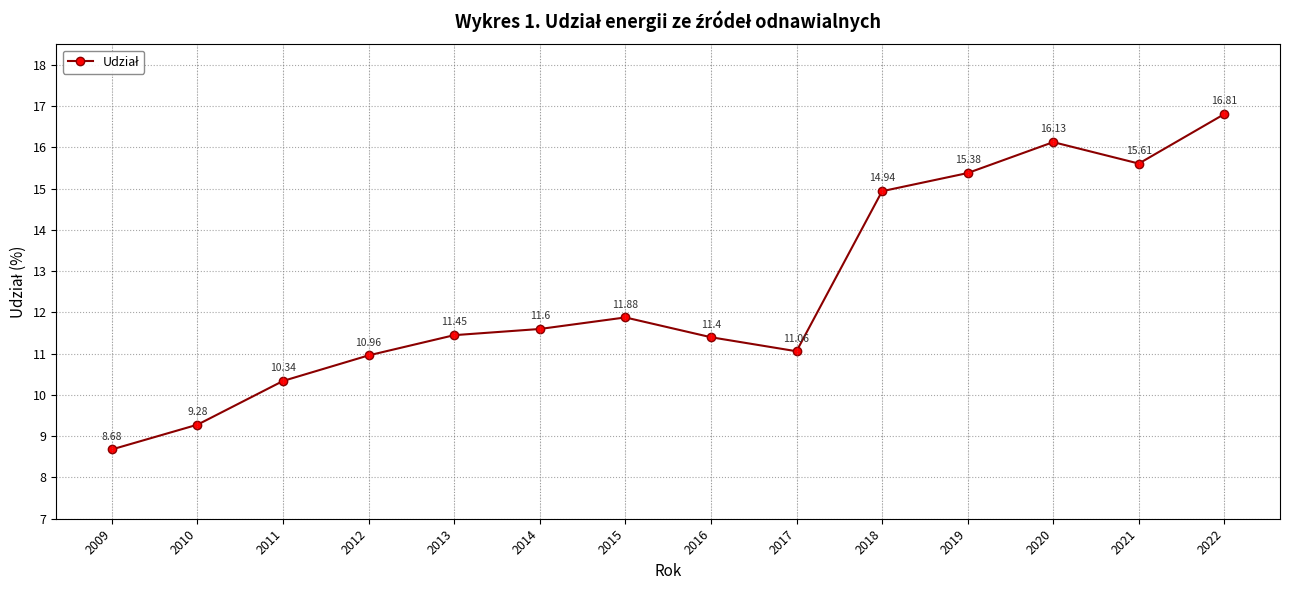

What is the sum of all values?

175.5